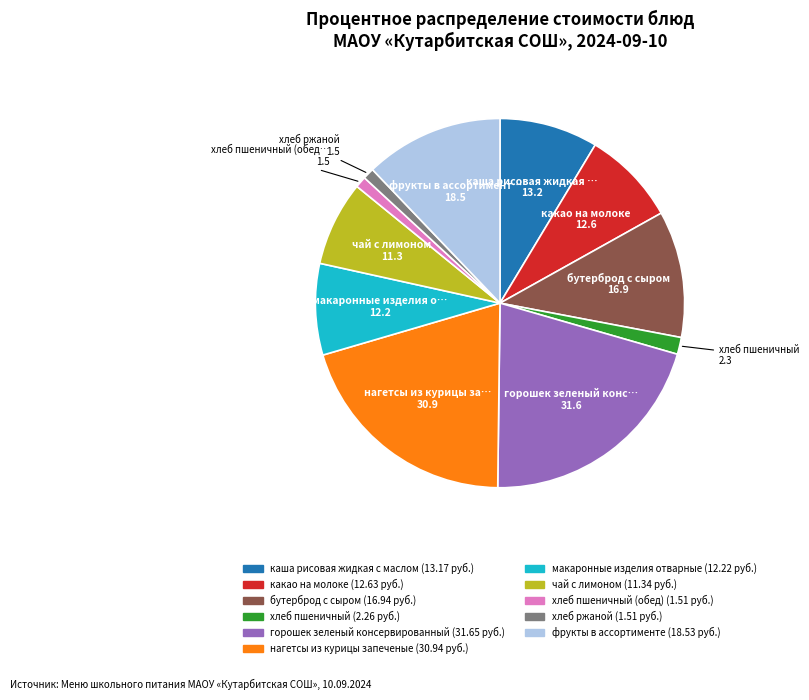

Does any single category account for the majority?

No